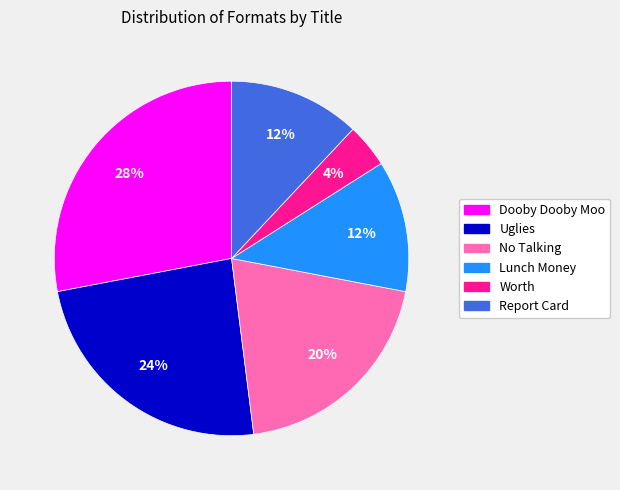

Which has a higher value, Uglies or Report Card?

Uglies